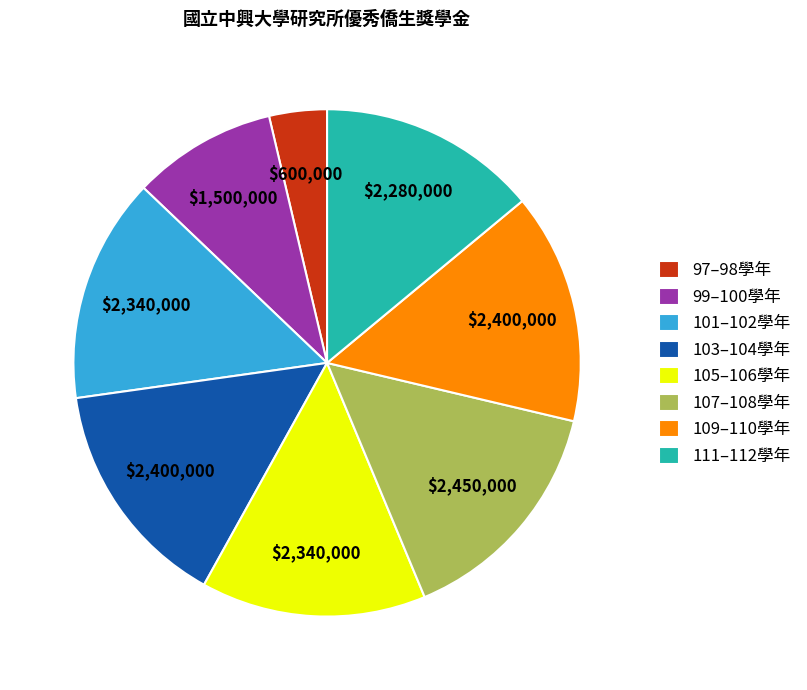

Which has a higher value, 103–104學年 or 111–112學年?

103–104學年